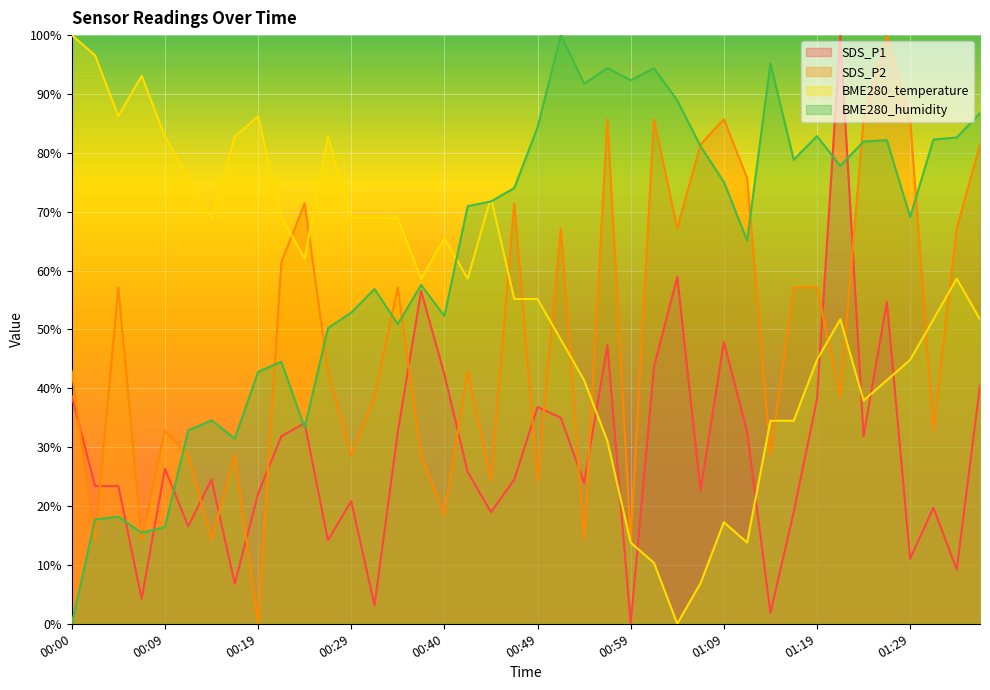

At which label is SDS_P1 closest to 50?

01:09